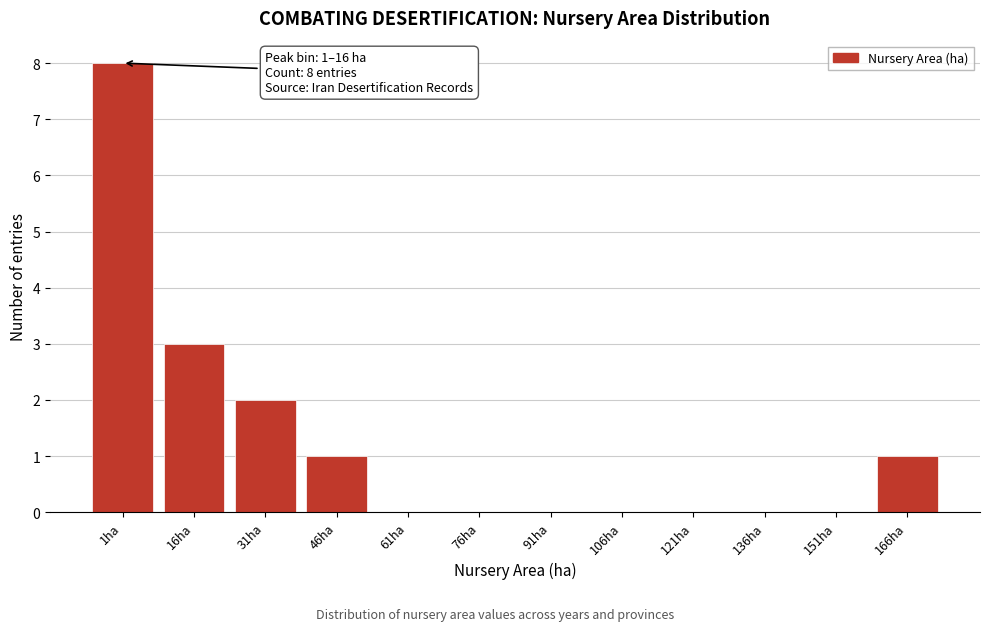

Reading left to right, transcribe all the data shown in this chart.

1ha=8	16ha=3	31ha=2	46ha=1	61ha=0	76ha=0	91ha=0	106ha=0	121ha=0	136ha=0	151ha=0	166ha=1